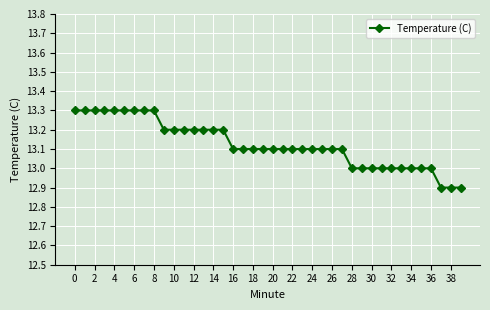

What is the value of the 38th point from the left?

12.9